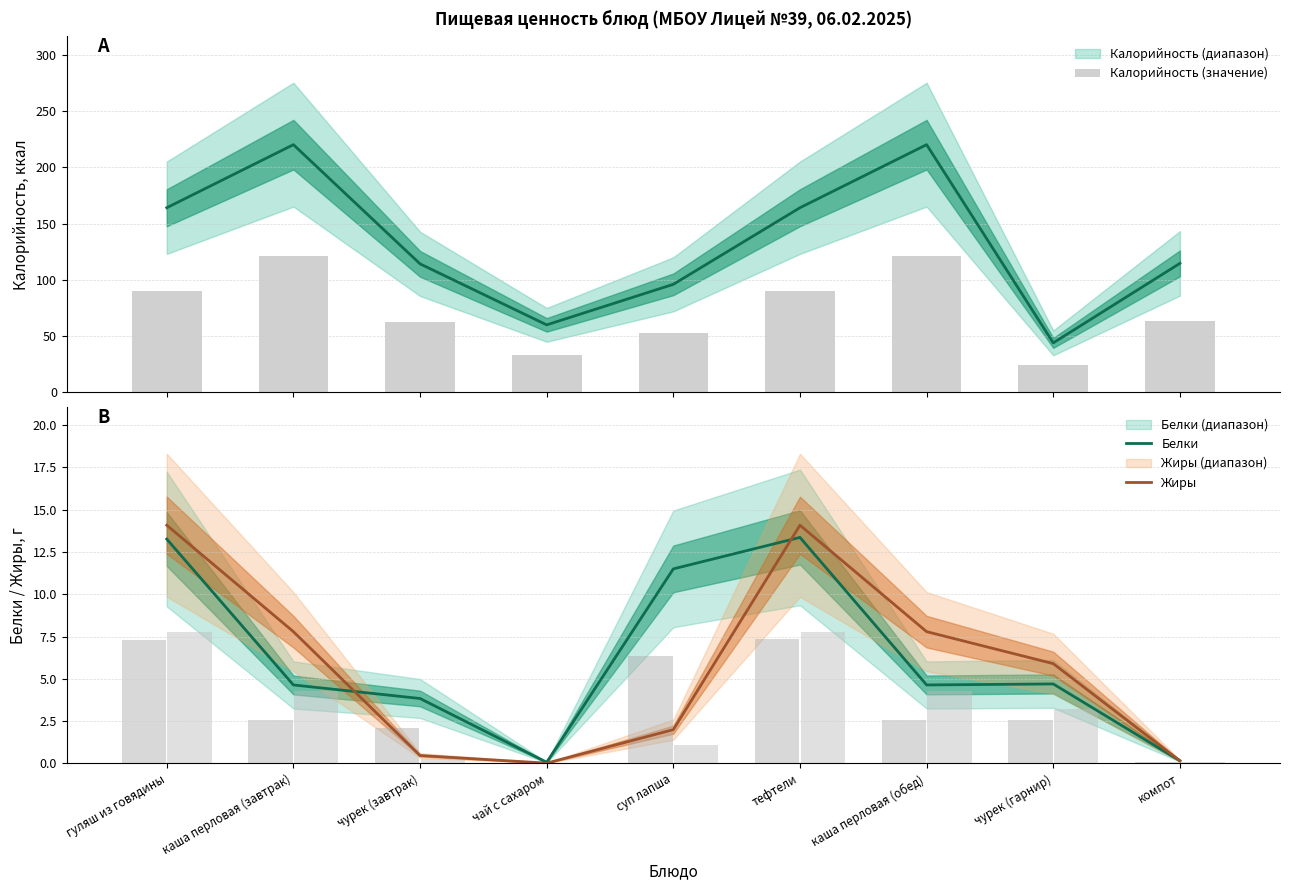

Reading right to left, what are all the values shown in this chart?

Калорийность (значение): компот=63.0	чурек (гарнир)=24.2	каша перловая (обед)=121.0	тефтели=90.2	суп лапша=52.8	чай с сахаром=33.0	чурек (завтрак)=62.8	каша перловая (завтрак)=121.0	гуляш из говядины=90.2
Белки: компот=0.2	чурек (гарнир)=4.7	каша перловая (обед)=4.6	тефтели=13.4	суп лапша=11.5	чай с сахаром=0.1	чурек (завтрак)=3.8	каша перловая (завтрак)=4.6	гуляш из говядины=13.3
Жиры: компот=0.2	чурек (гарнир)=5.9	каша перловая (обед)=7.8	тефтели=14.1	суп лапша=2.0	чай с сахаром=0.0	чурек (завтрак)=0.5	каша перловая (завтрак)=7.8	гуляш из говядины=14.1